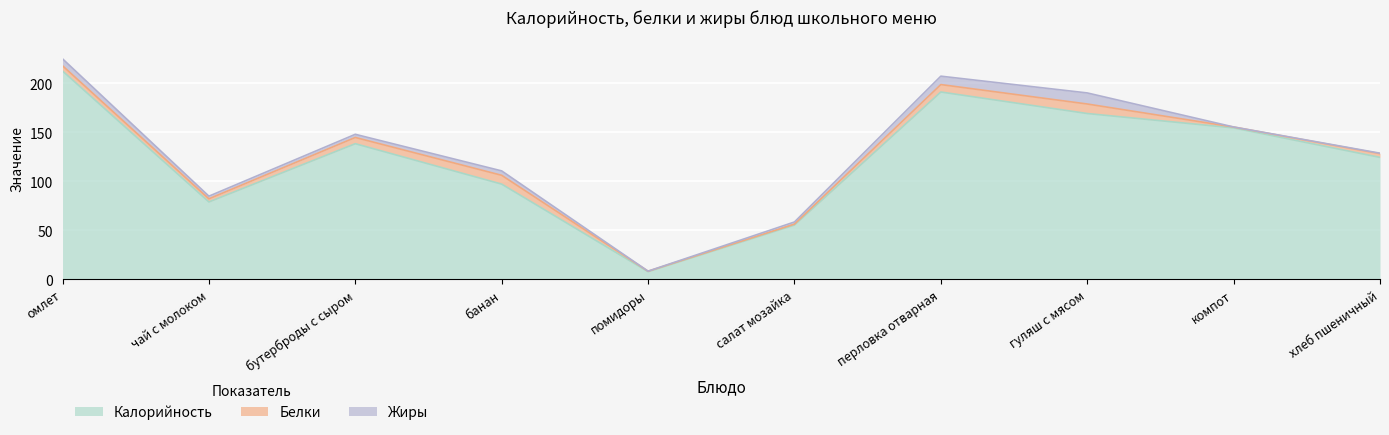

Is the value of Жиры at перловка отварная greater than the value of Калорийность at хлеб пшеничный?

No